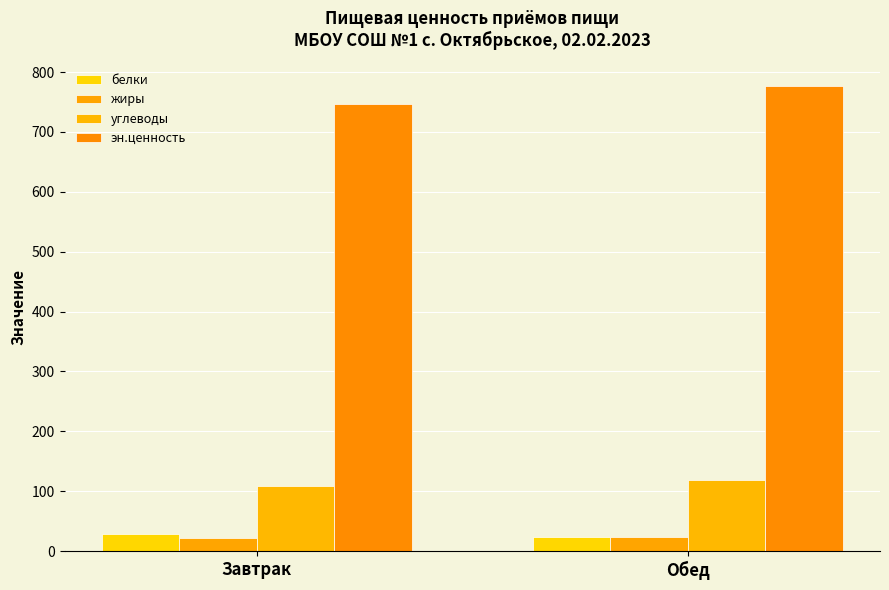

What position from the left is Завтрак?

1